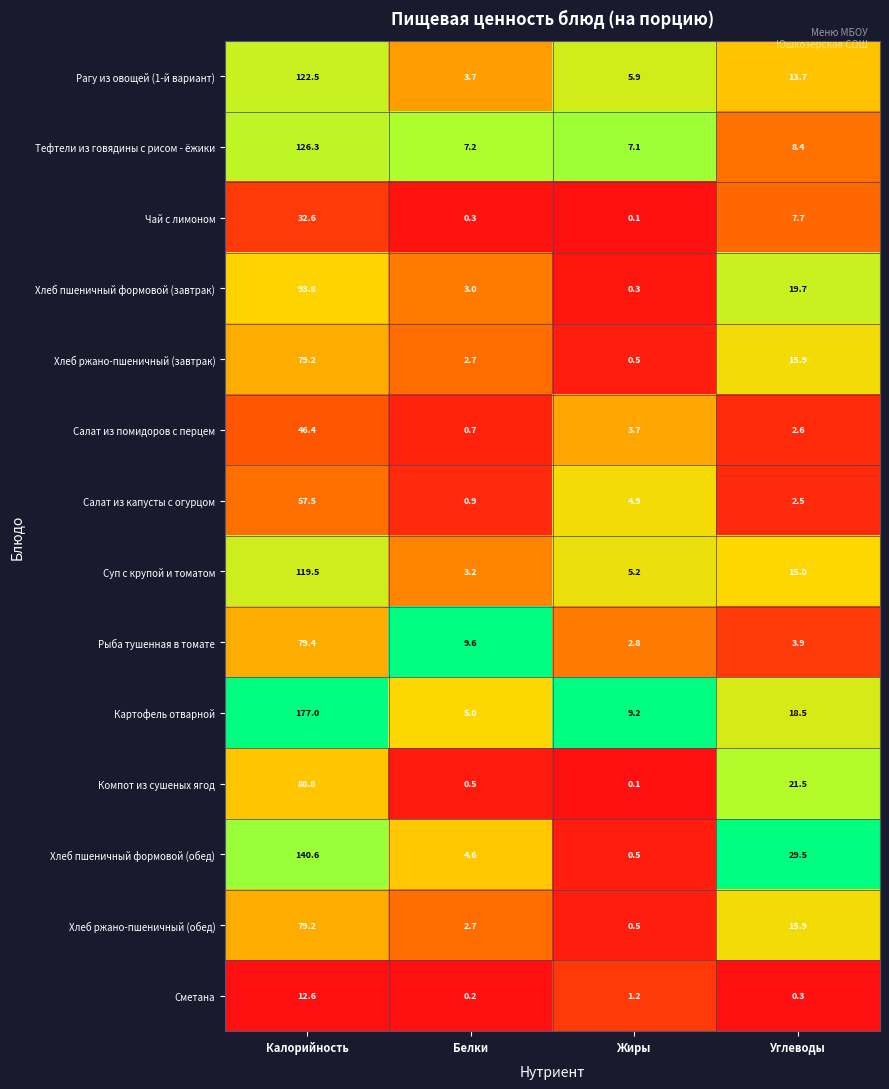

List the labels in order of Хлеб ржано-пшеничный (завтрак) value, largest first.

Калорийность, Углеводы, Белки, Жиры